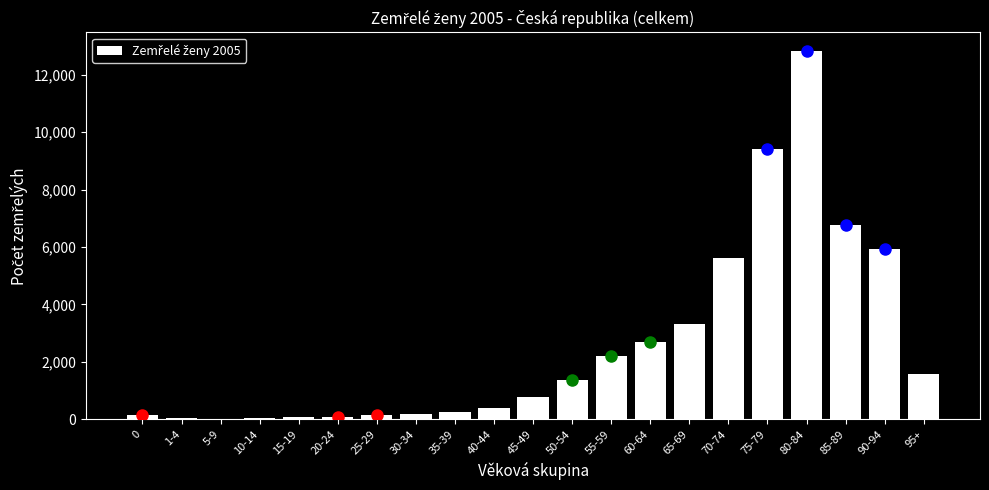

The value at 90-94 is 5936. True or false?

True